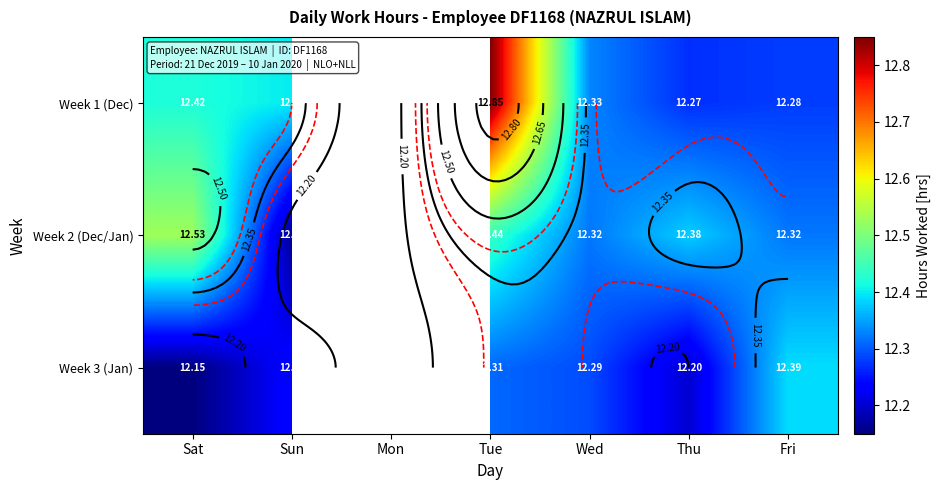

List the series in order of their overall mean, highest first.

Week 1 (Dec), Week 2 (Dec/Jan), Week 3 (Jan)